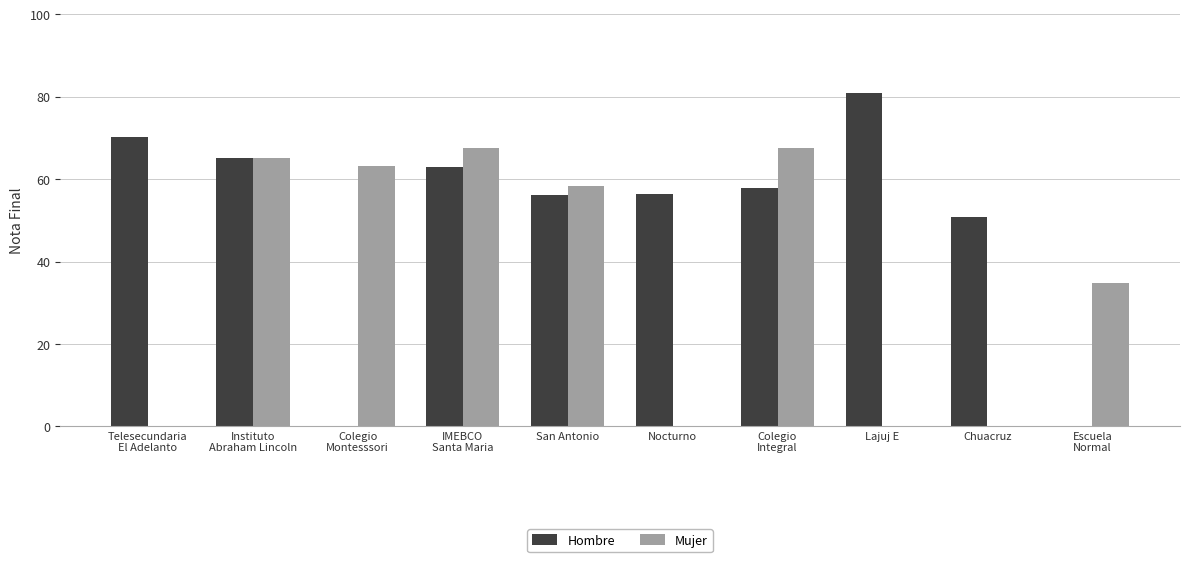

Which series has the largest total across all categories?

Hombre